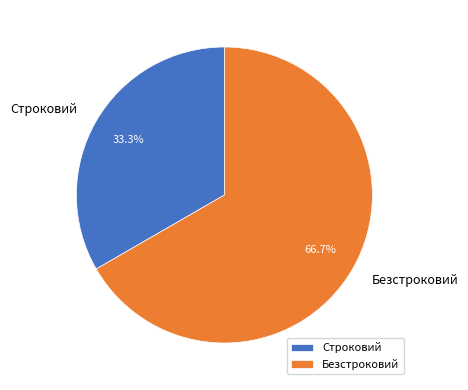

Does Безстроковий account for over 50% of the chart?

Yes